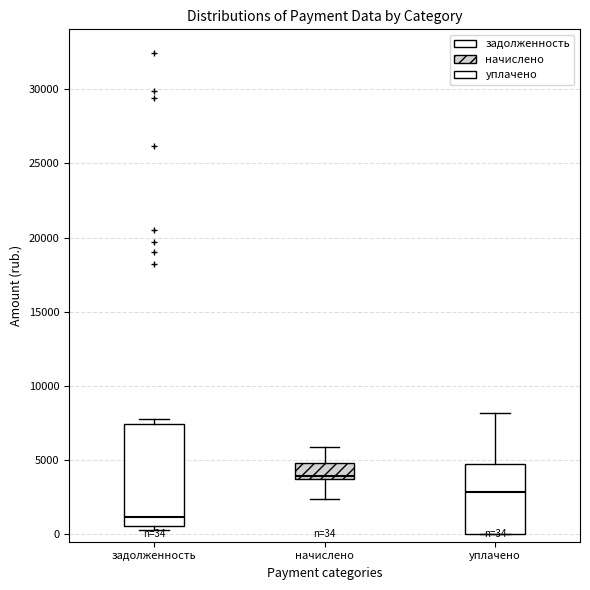

Comparing the boxes themselves (not the whiskers), which one is the tallest?

задолженность